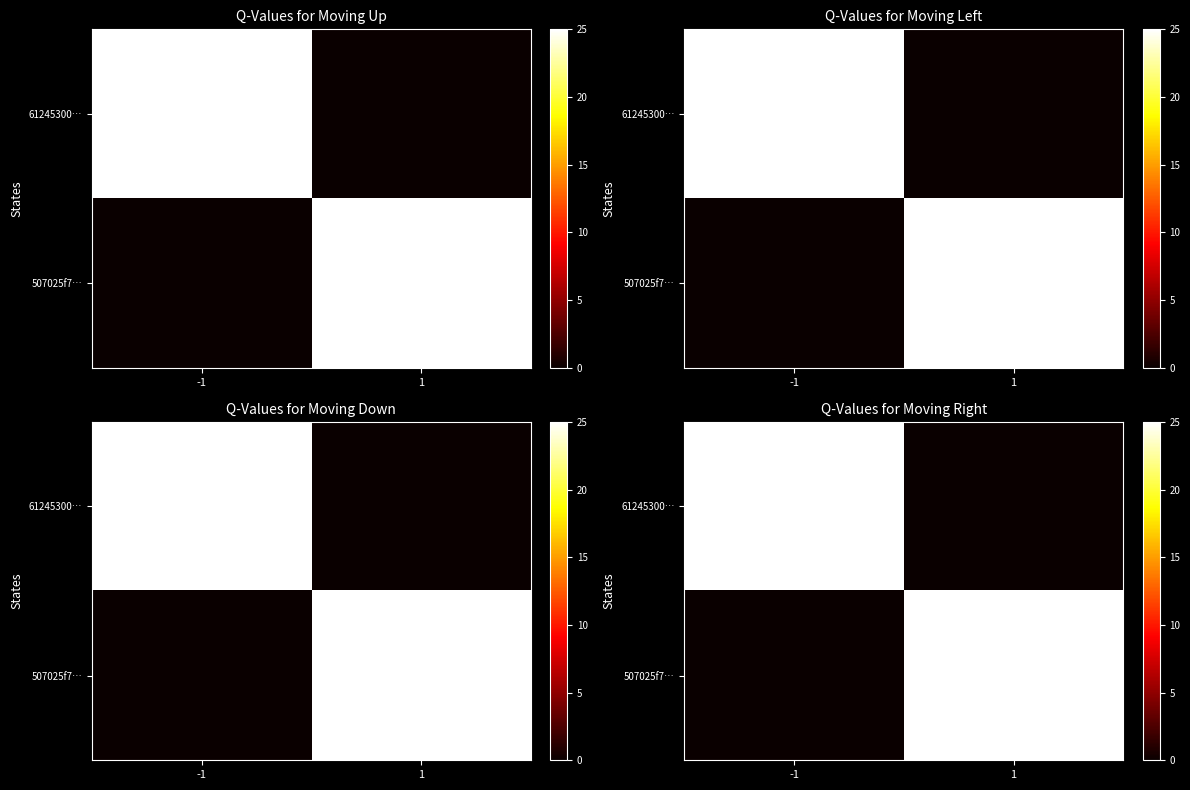

What is the total value across all series at 1?

25.0